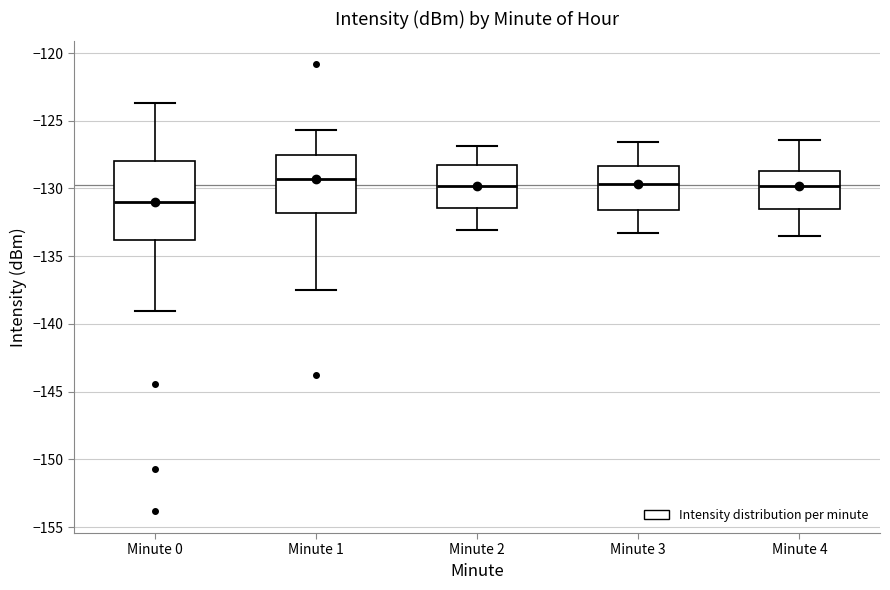

Reading left to right, read every box against the y-axis: the position of its median line, the range the box covers, and the ends of its whiskers. The values are not printed on the chart, so give them approximately, as read against the axis.

Minute 0: median -131.0, box -134.0 to -128.0, whiskers -139.0 to -123.5
Minute 1: median -129.5, box -132.0 to -127.5, whiskers -137.5 to -125.5
Minute 2: median -130.0, box -131.5 to -128.5, whiskers -133.0 to -127.0
Minute 3: median -129.5, box -131.5 to -128.5, whiskers -133.5 to -126.5
Minute 4: median -130.0, box -131.5 to -128.5, whiskers -133.5 to -126.5